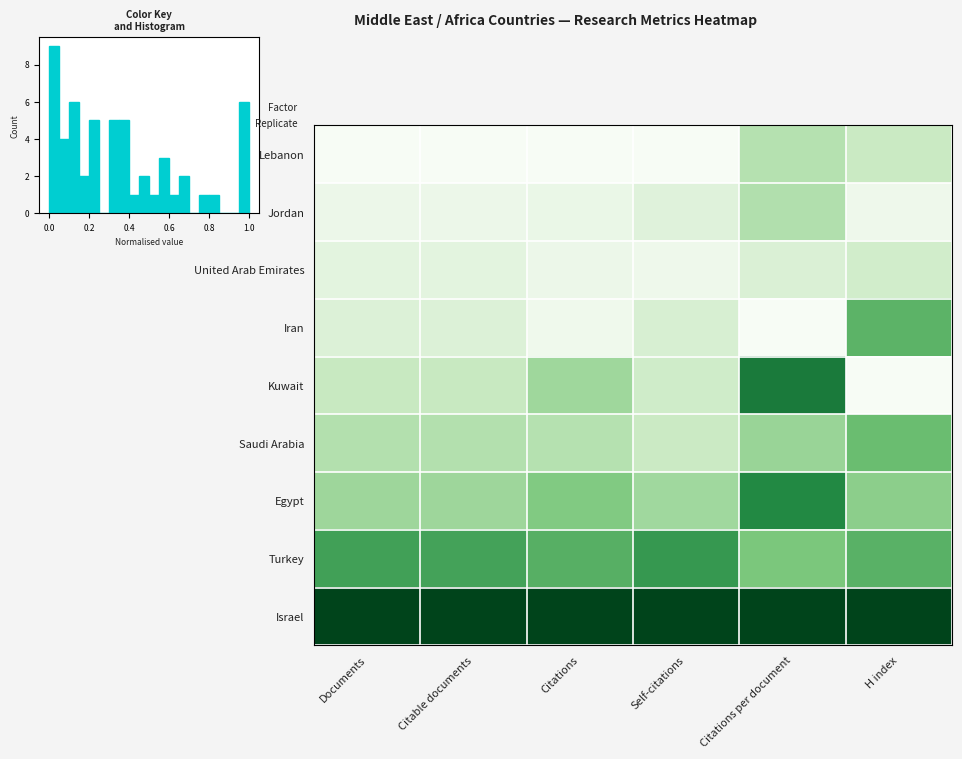

Between Citable documents and Documents, which is larger?

Citable documents